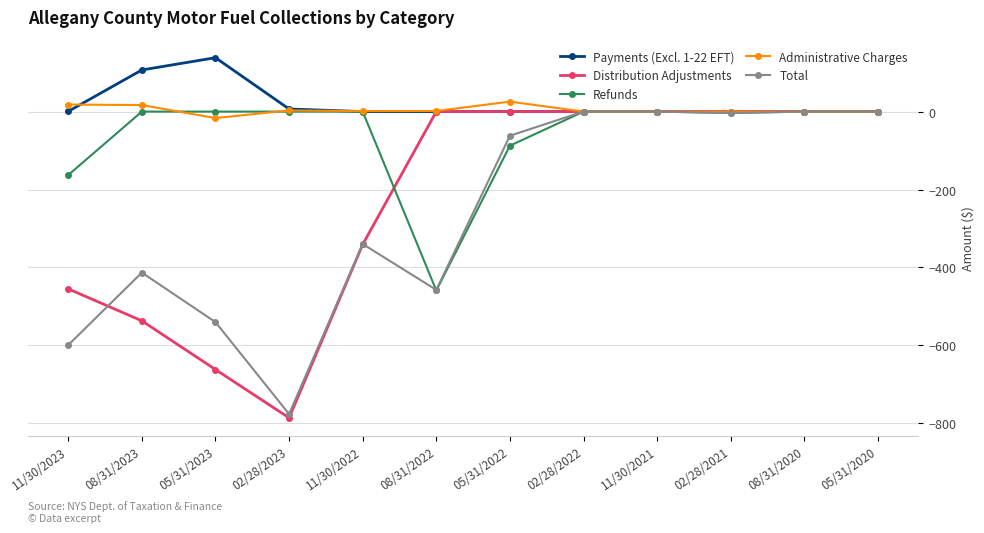

True or false: Payments (Excl. 1-22 EFT) has a value of 0.0 at 05/31/2020.

True